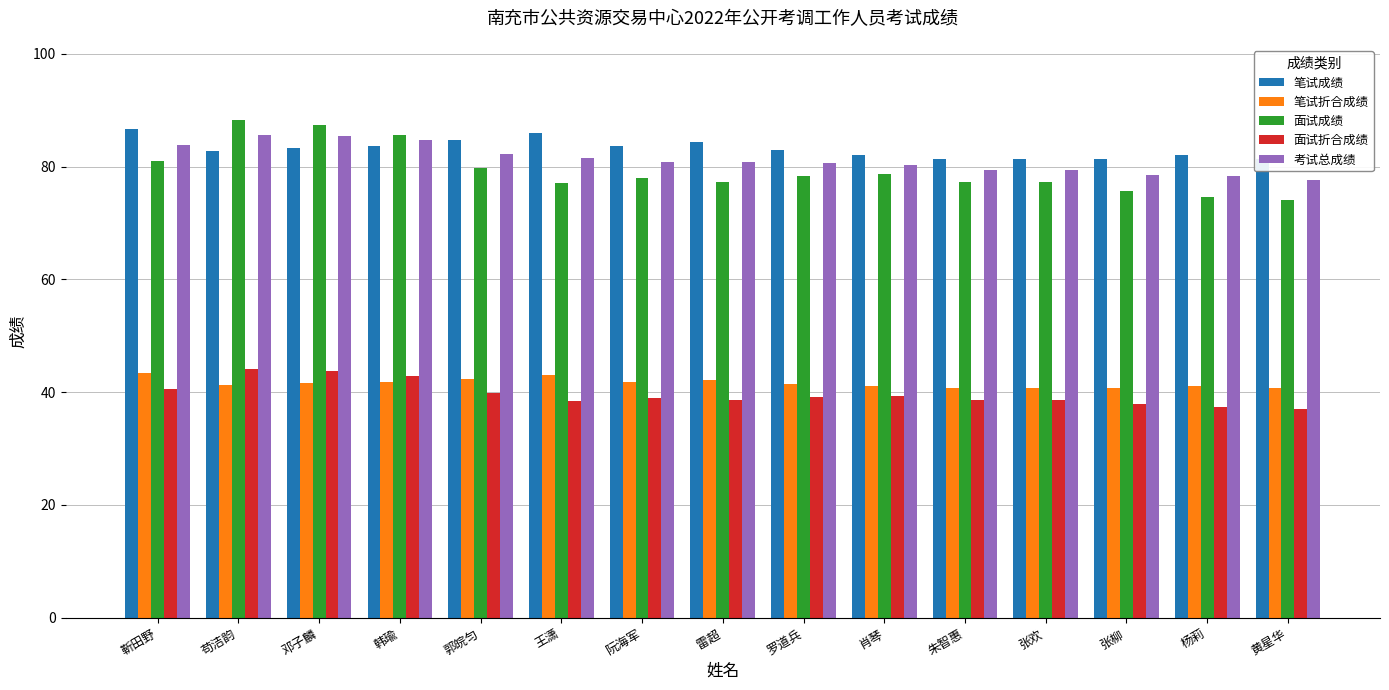

Is the value of 笔试成绩 at 黄星华 greater than the value of 考试总成绩 at 杨莉?

Yes